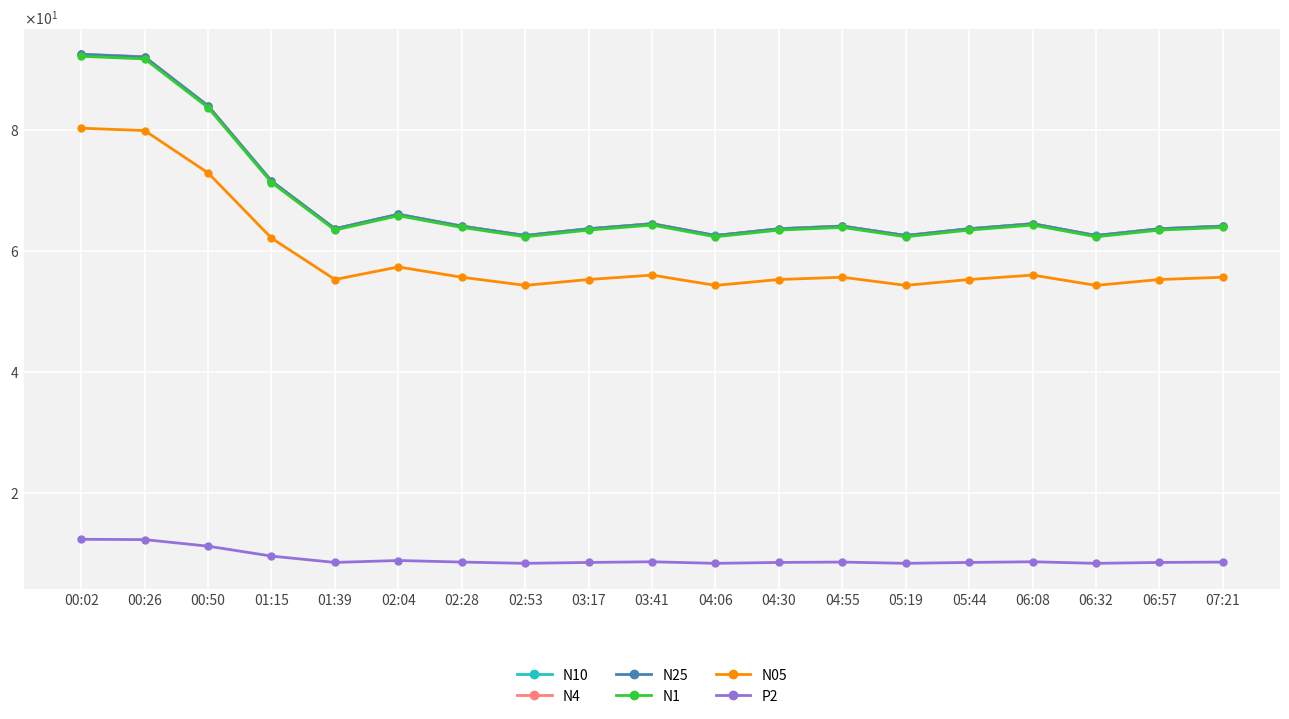

Is it true that N10 equals 62.5 at 05:19?

True